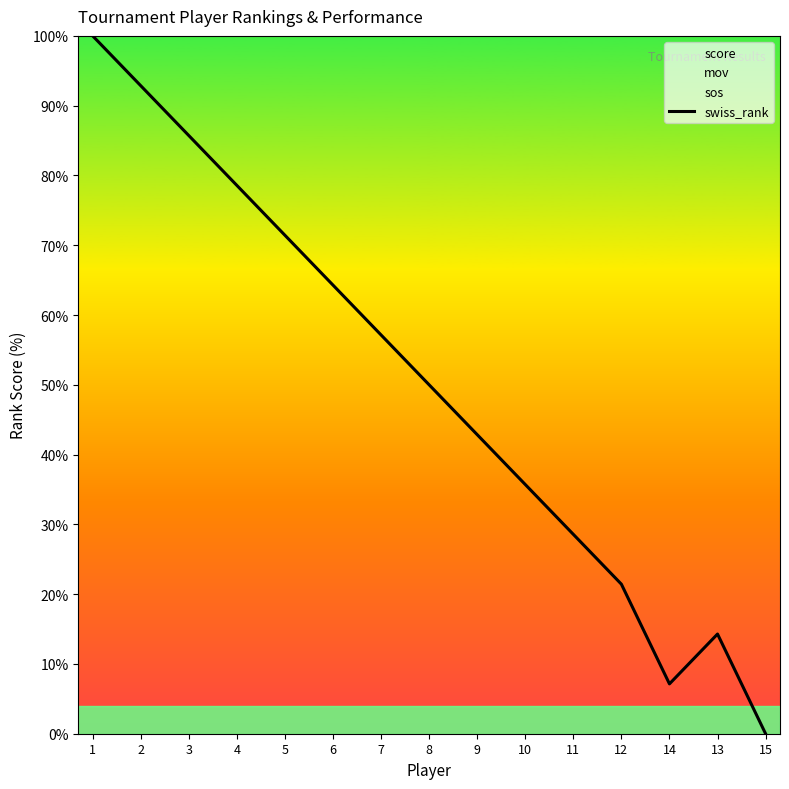

Which has a higher value, 6 or 13?

6